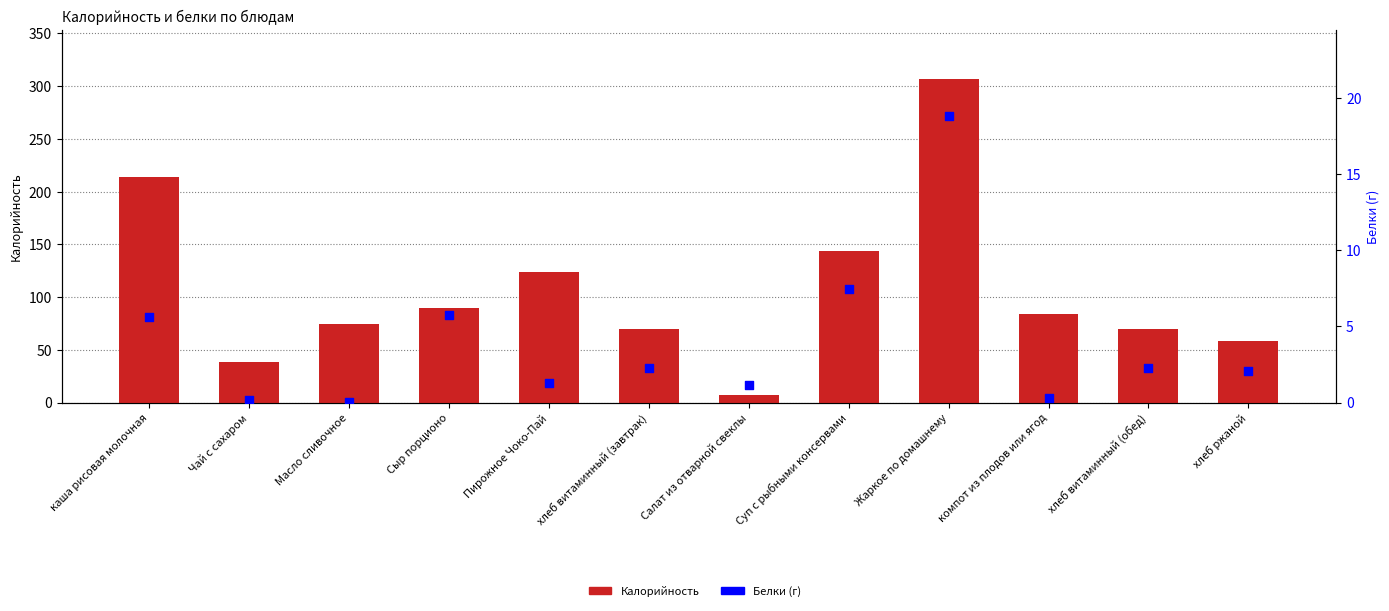

Is the value of Калорийность at хлеб ржаной greater than the value of Белки (г) at Пирожное Чоко-Пай?

Yes